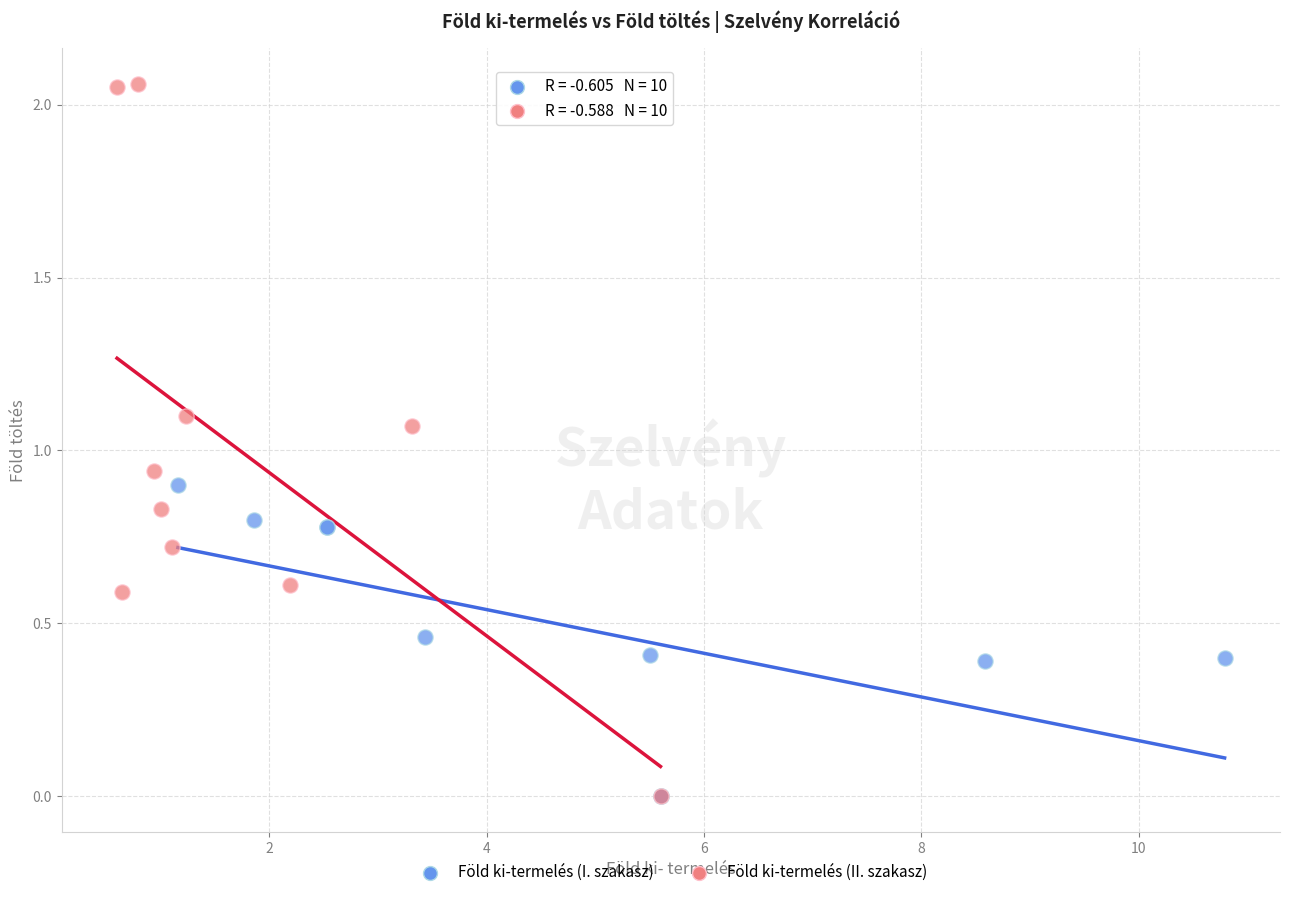

Which series reaches the maximum Y coordinate?

Föld ki-termelés (II. szakasz)